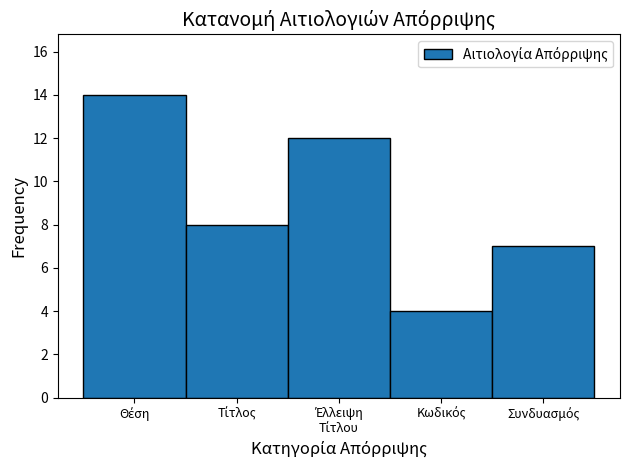

Reading left to right, extract all data points from this chart.

14	8	12	4	7